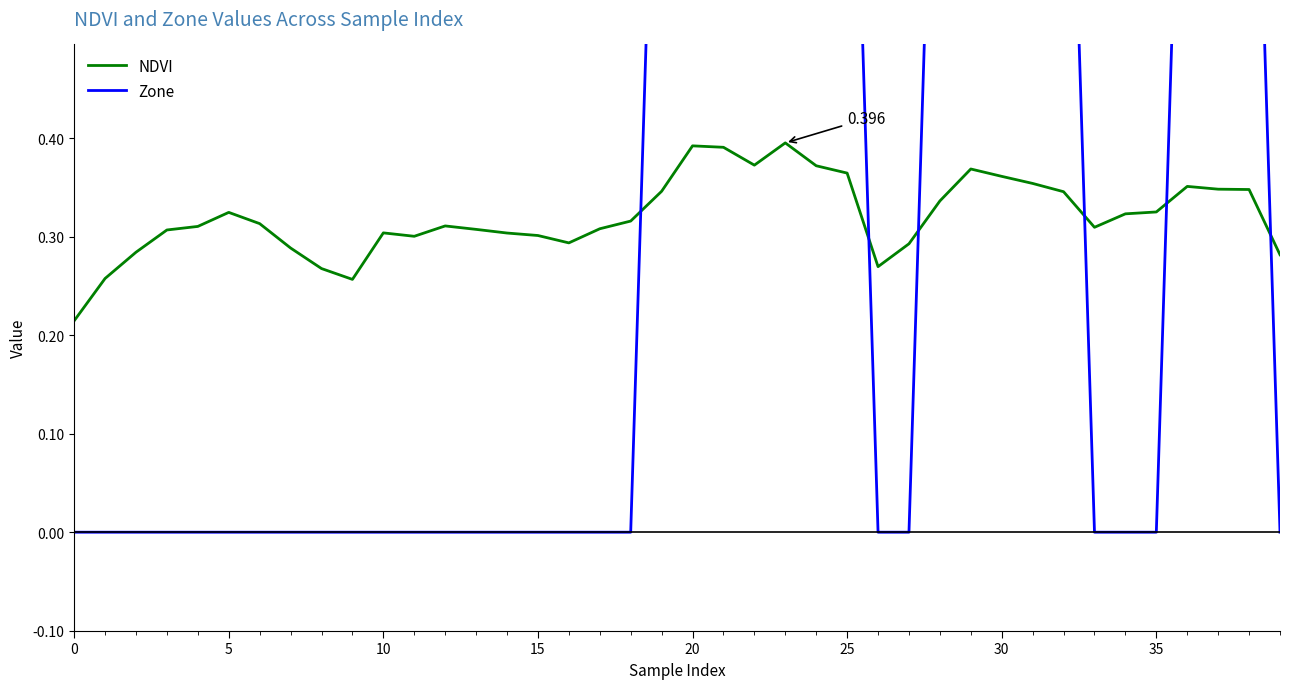

Rank the series by their maximum value, from highest to lowest.

Zone, NDVI